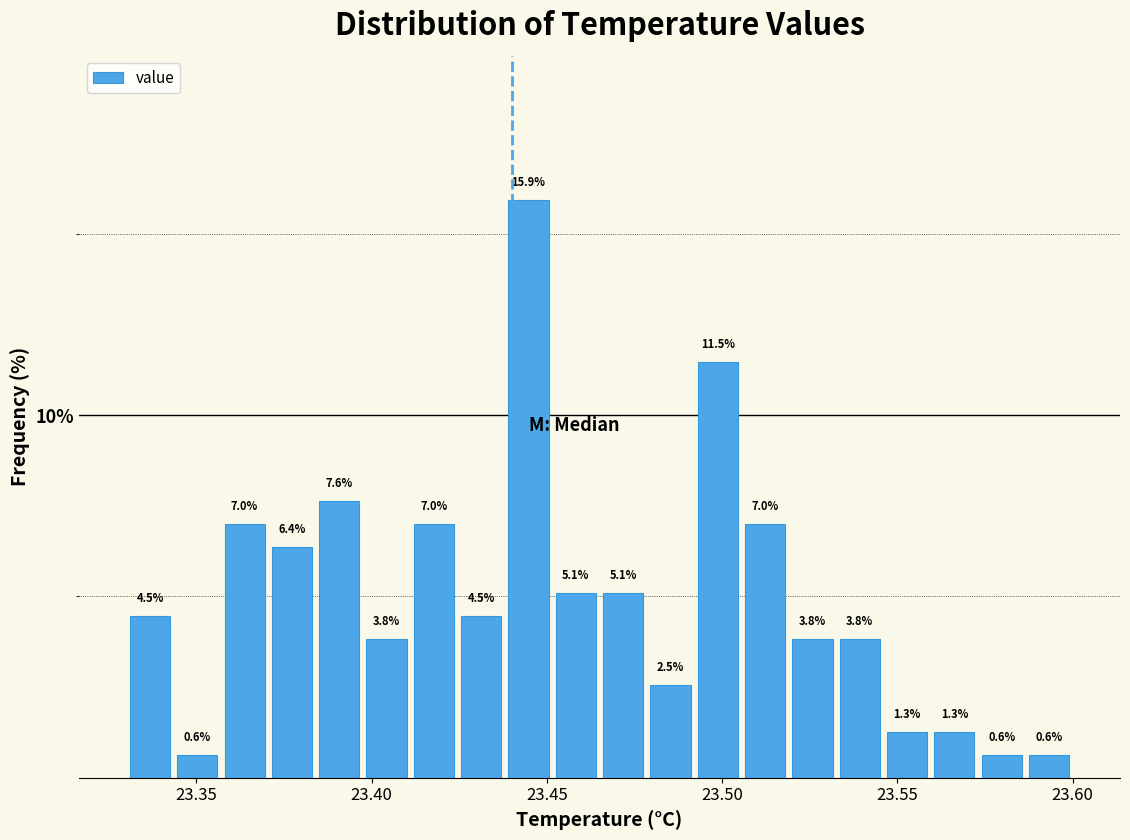

Around what value on the x-axis is the tallest bar? Give the approximate position of its centre, as read against the axis.

23.445